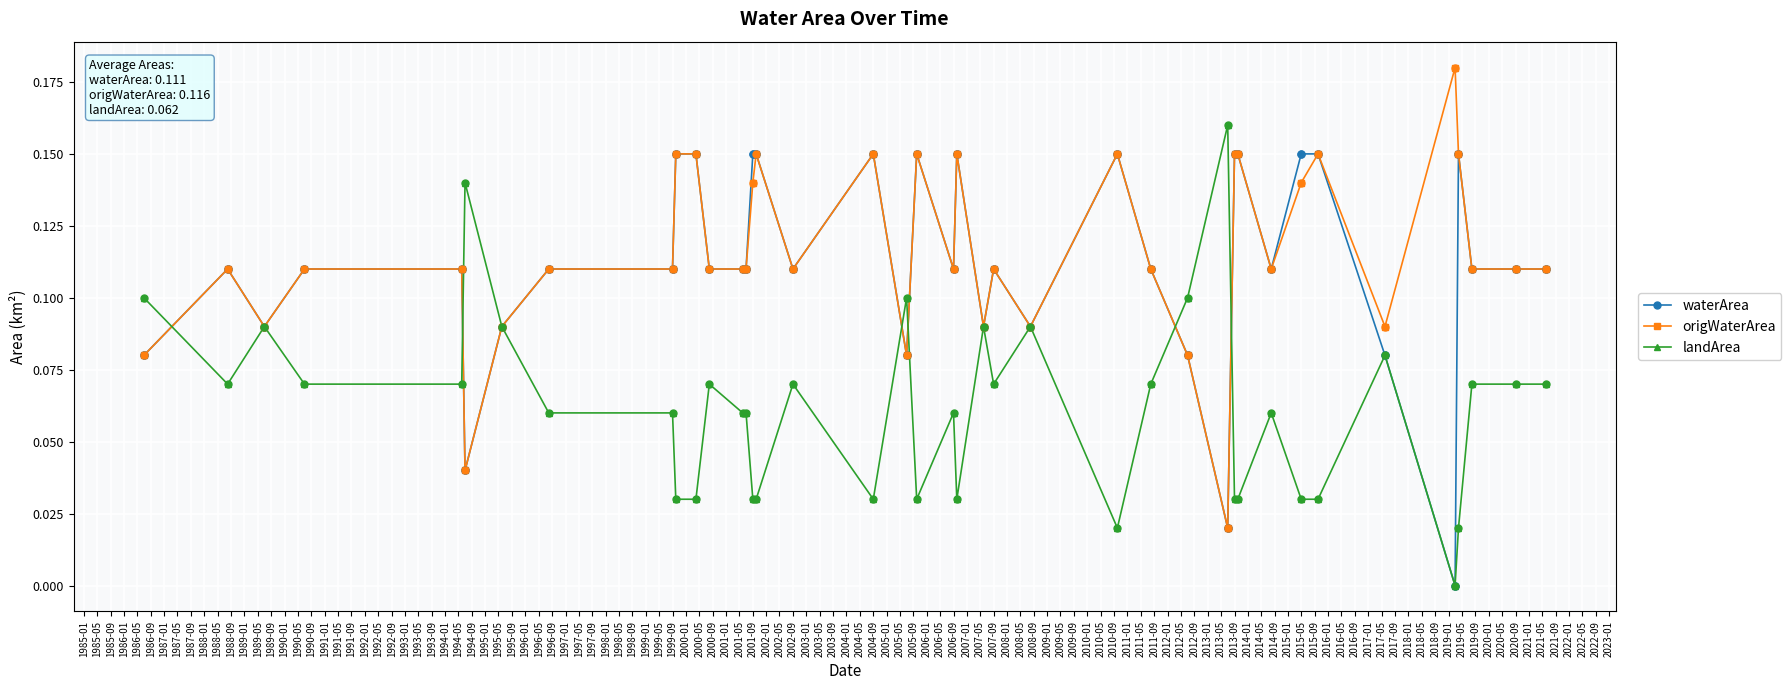

Rank the series by their maximum value, from lowest to highest.

waterArea, landArea, origWaterArea